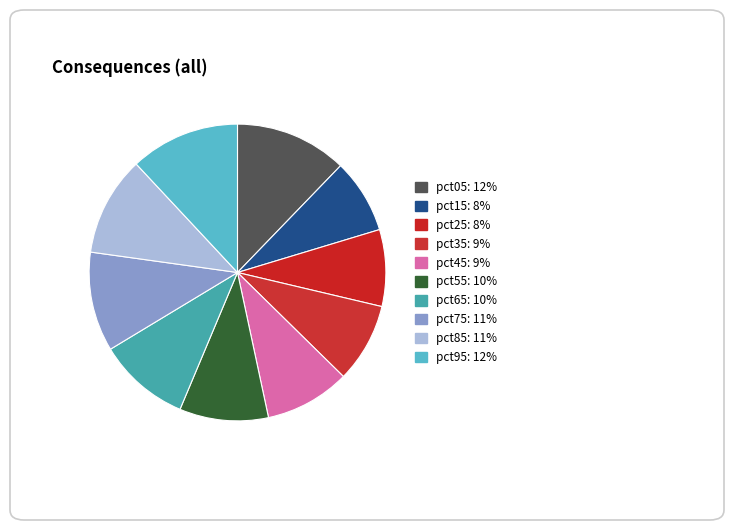

The pct35 slice represents 15% of the pie. True or false?

False